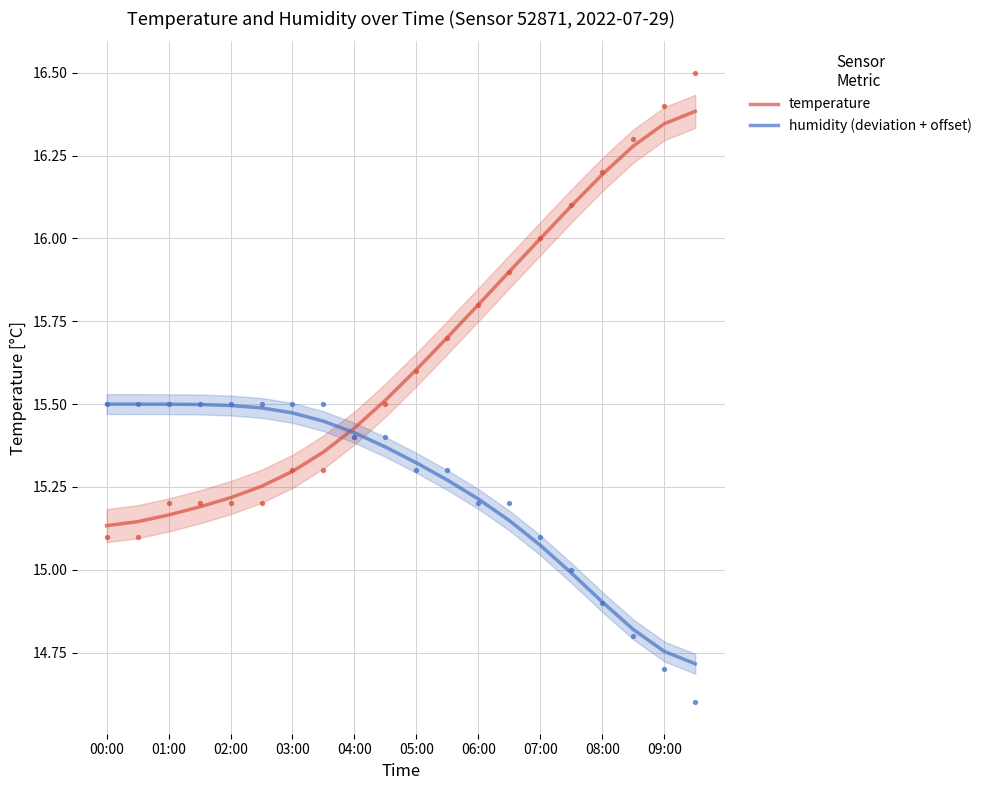

What are all the series names shown in the legend?

temperature, humidity (deviation + offset)